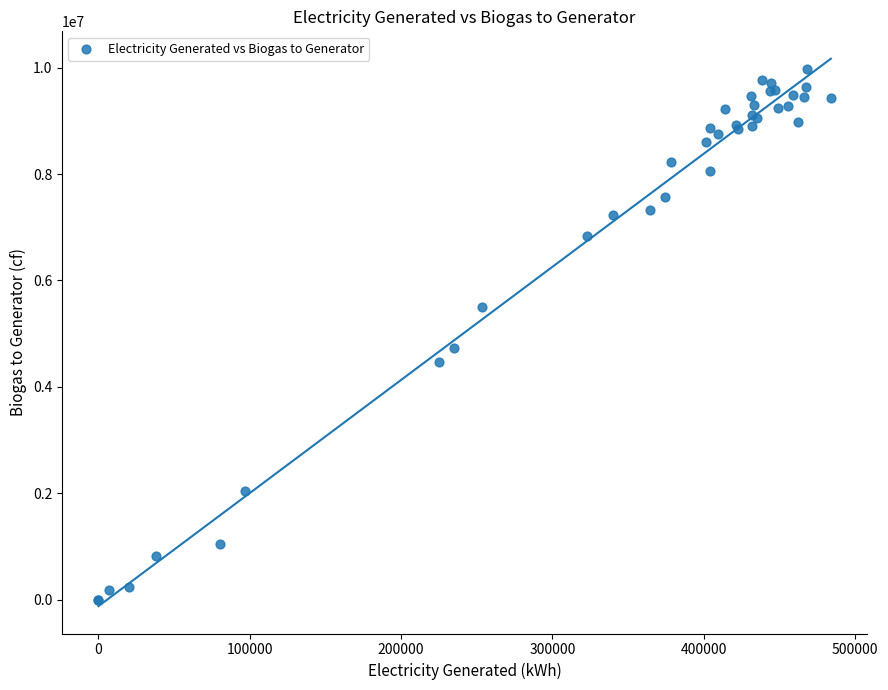

What Y value in the scatter plot is closest to 4990786?

4728300.0